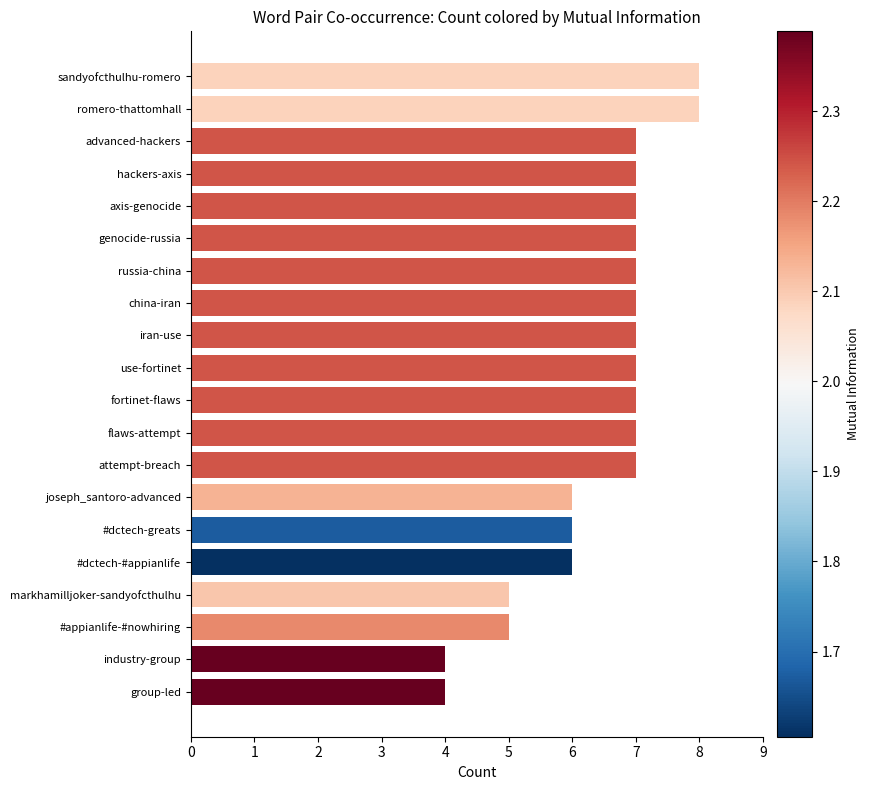

What is the approximate value at use-fortinet?

7